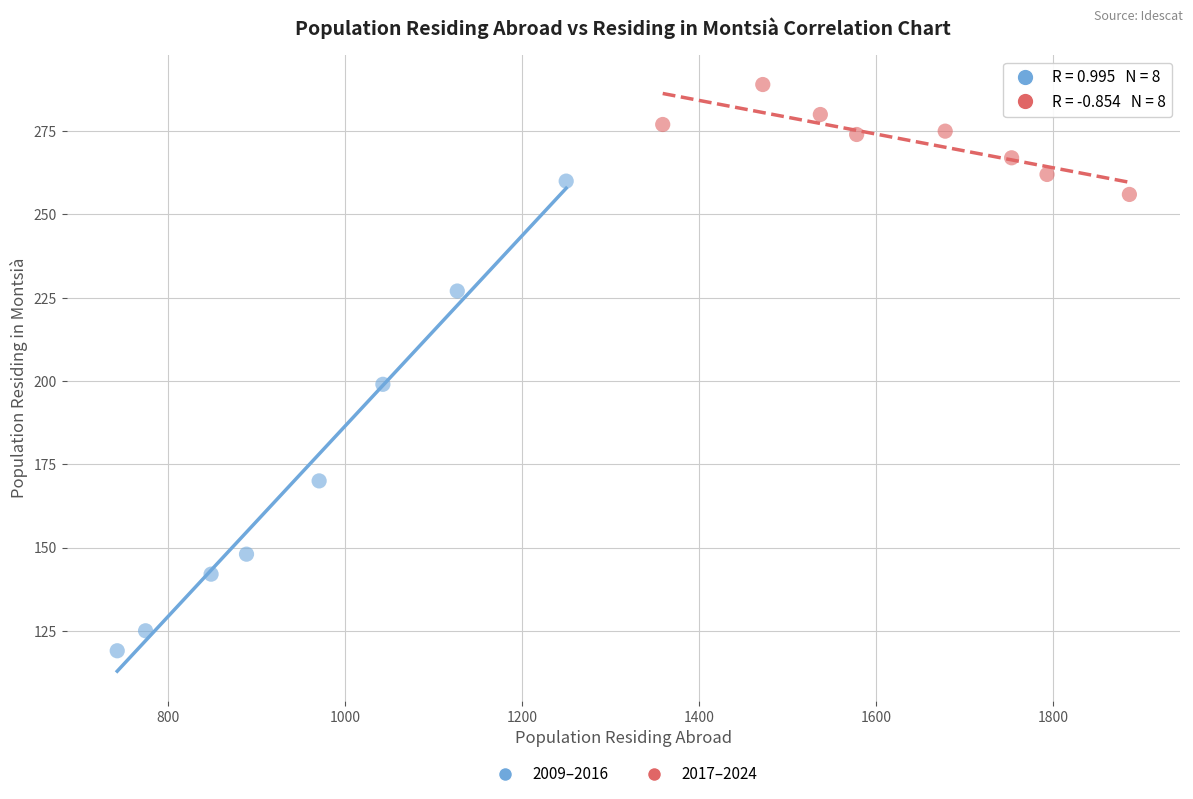

Which series contains the highest Y value?

2017–2024